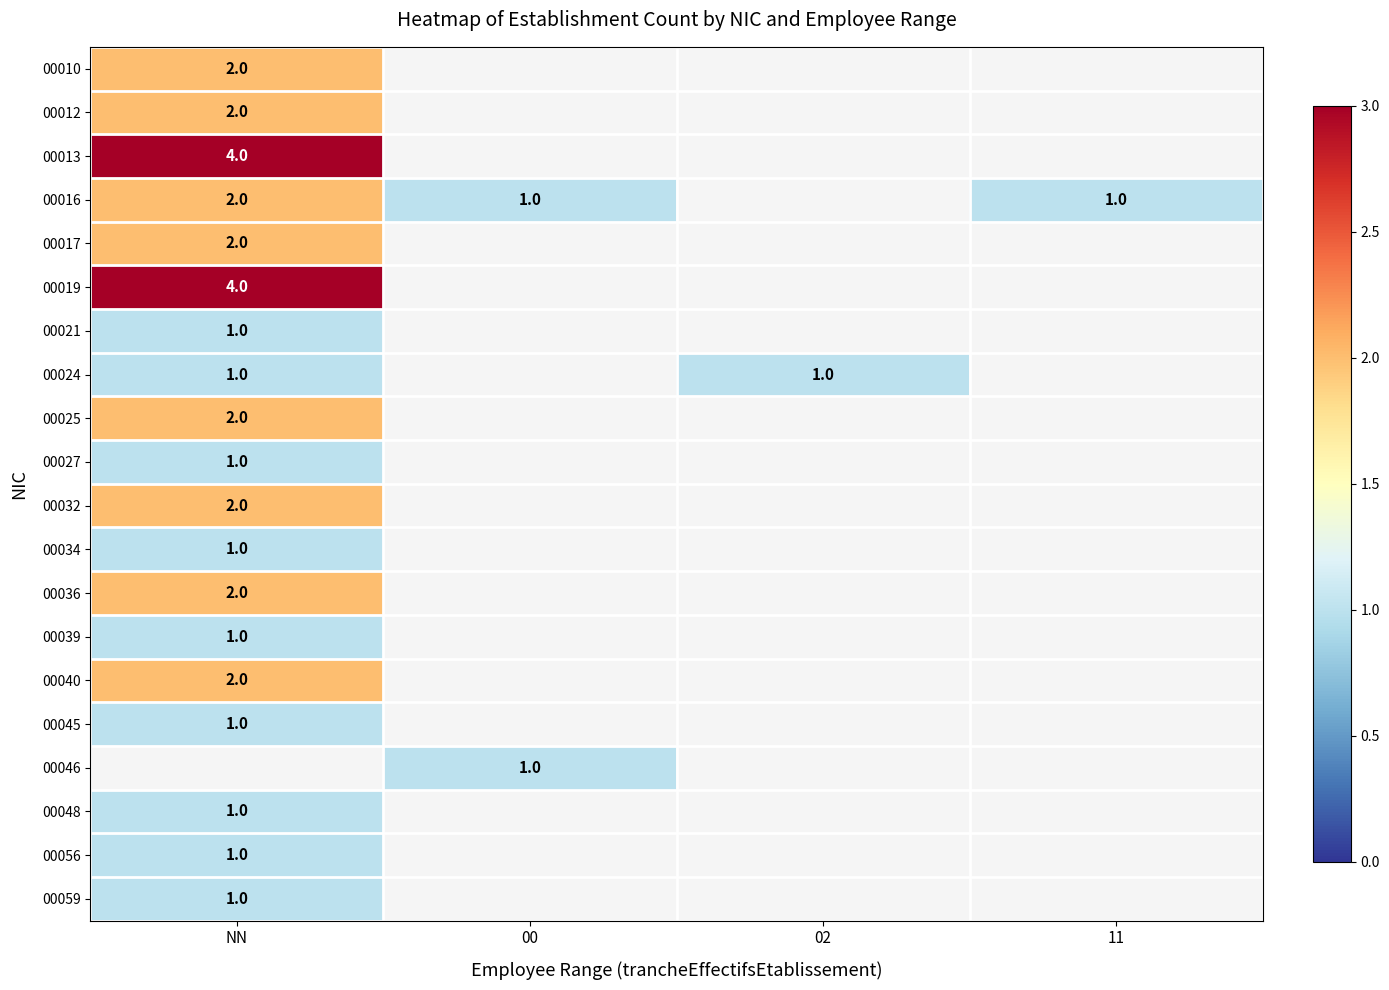

What is the difference between the highest and lowest values at NN?

3.0